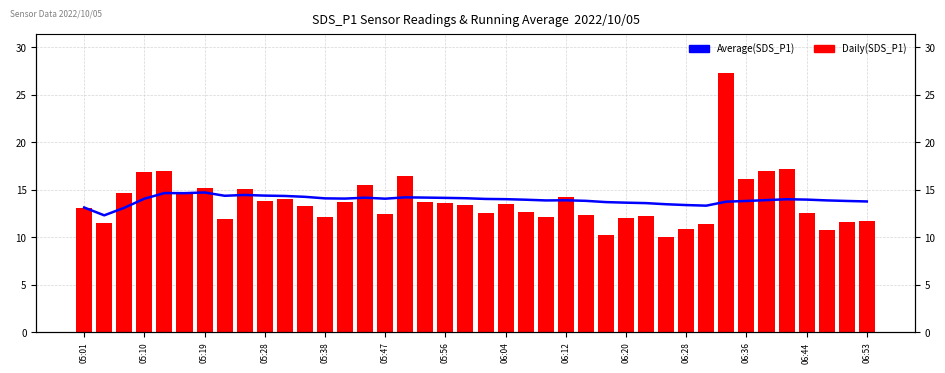

What is the spread (max minus min) of values at 35?

3.2